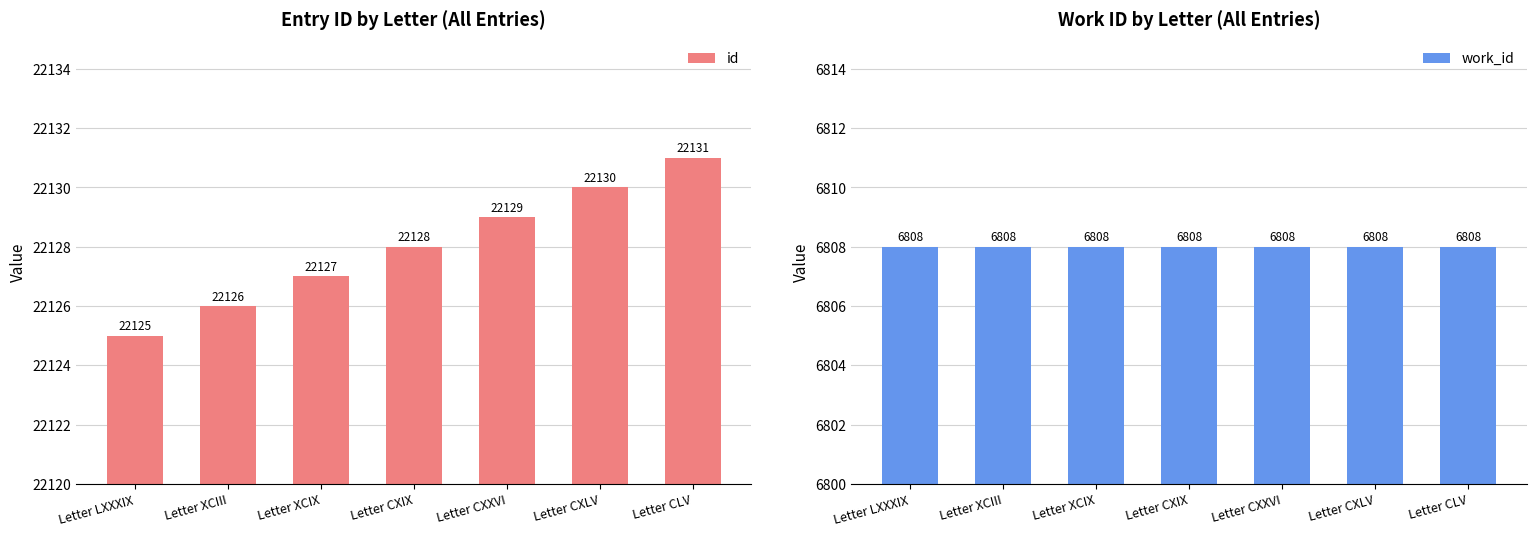

At how many categories does at least one series exceed 21716?

7